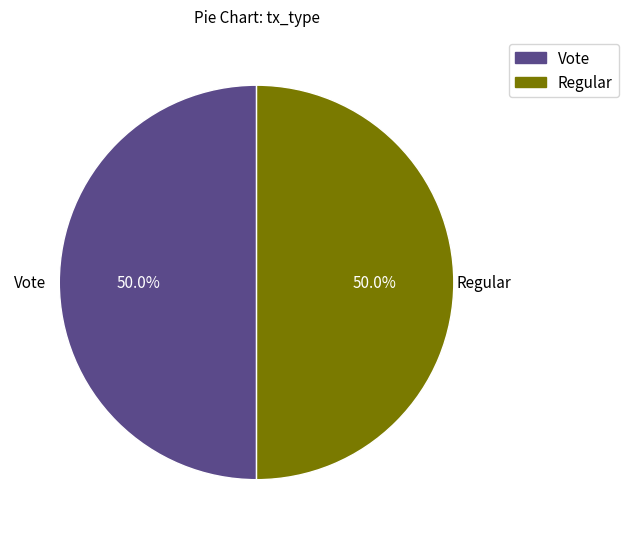

Approximately how many times larger is the value at Vote compared to Regular?

1.0